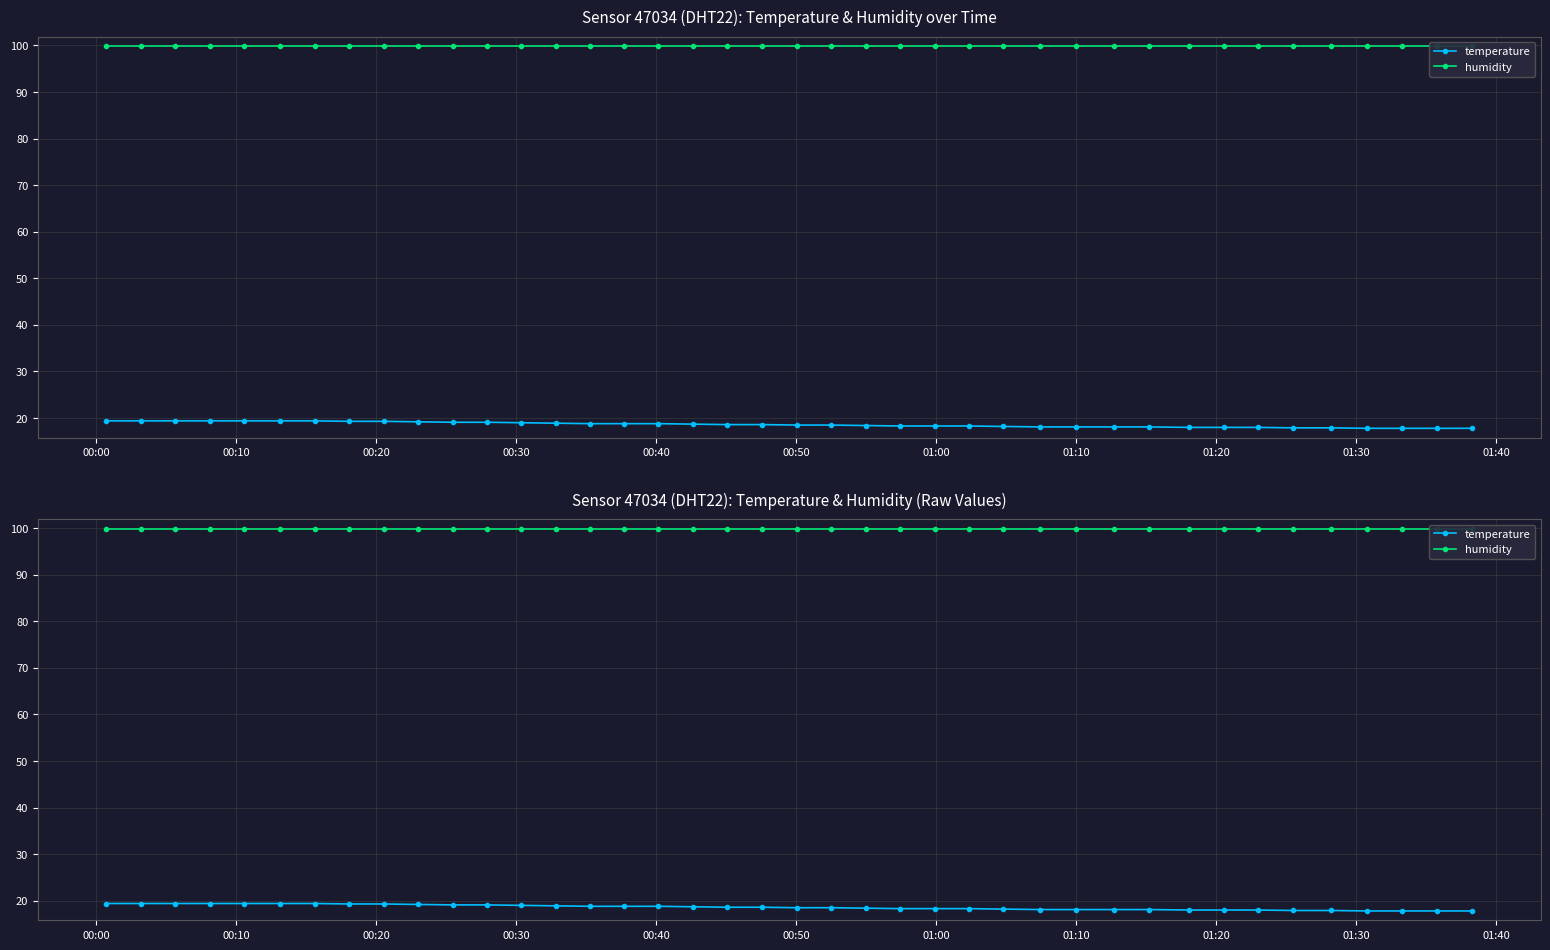

True or false: temperature has a value of 28.6 at 27.

False